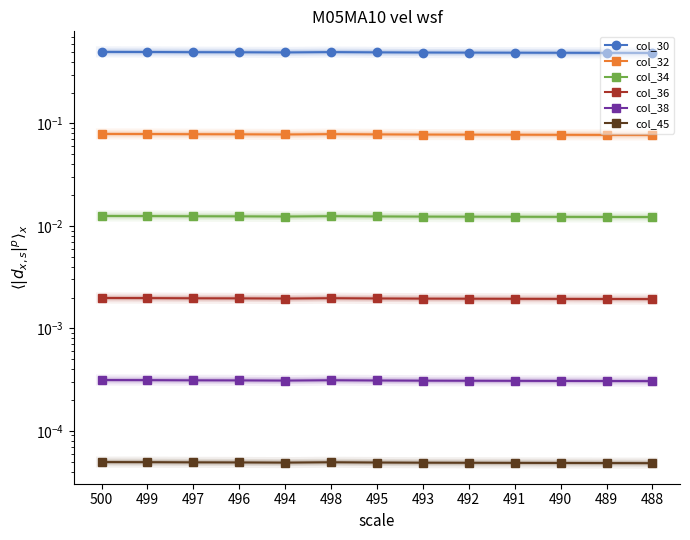

At which category does the chart reach its peak across all series?

500